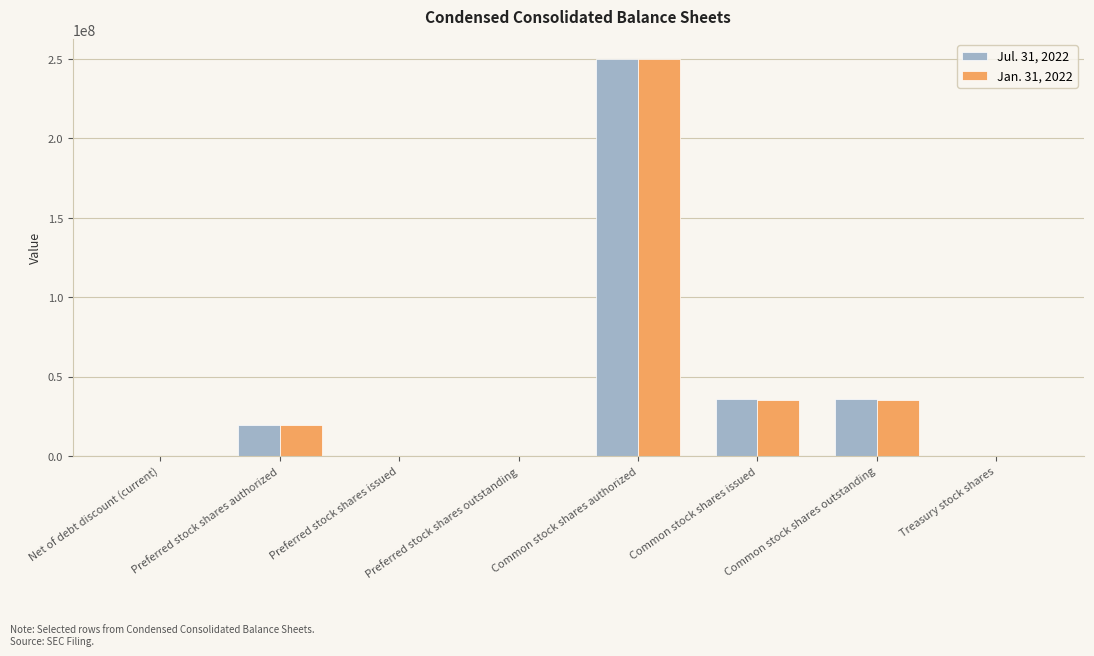

What is the greatest value displayed?

250000000